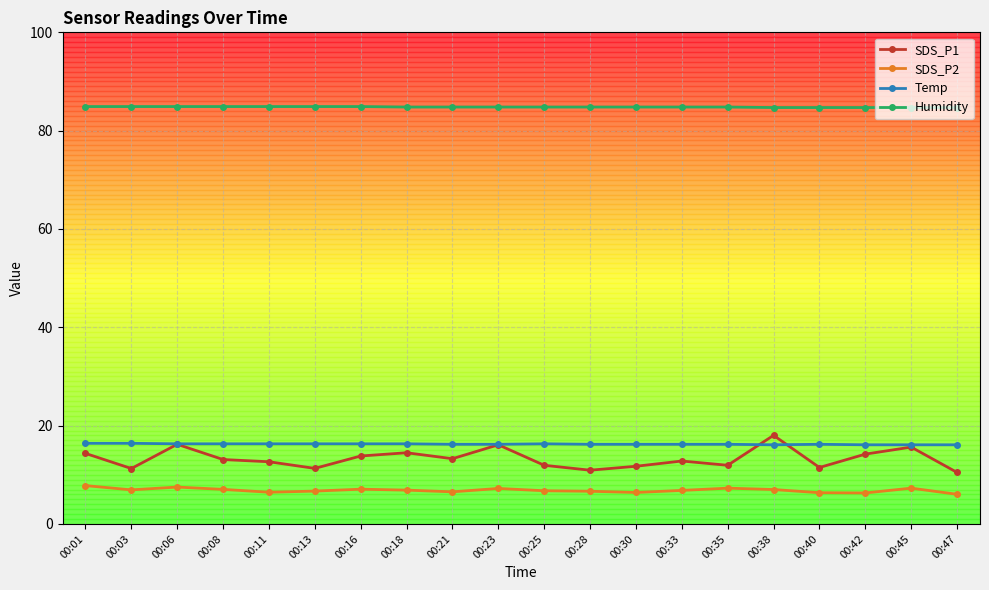

What is the smallest value displayed?

6.0